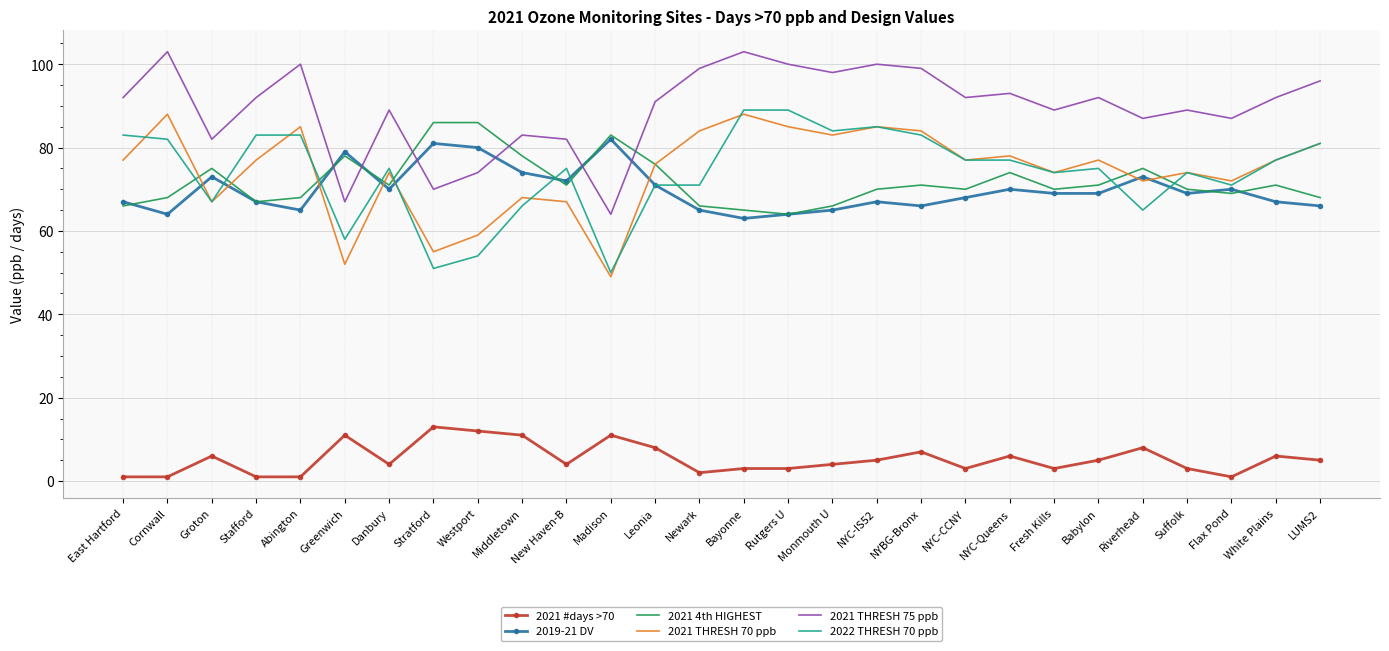

What is the sum of all 2021 THRESH 70 ppb values?

2085